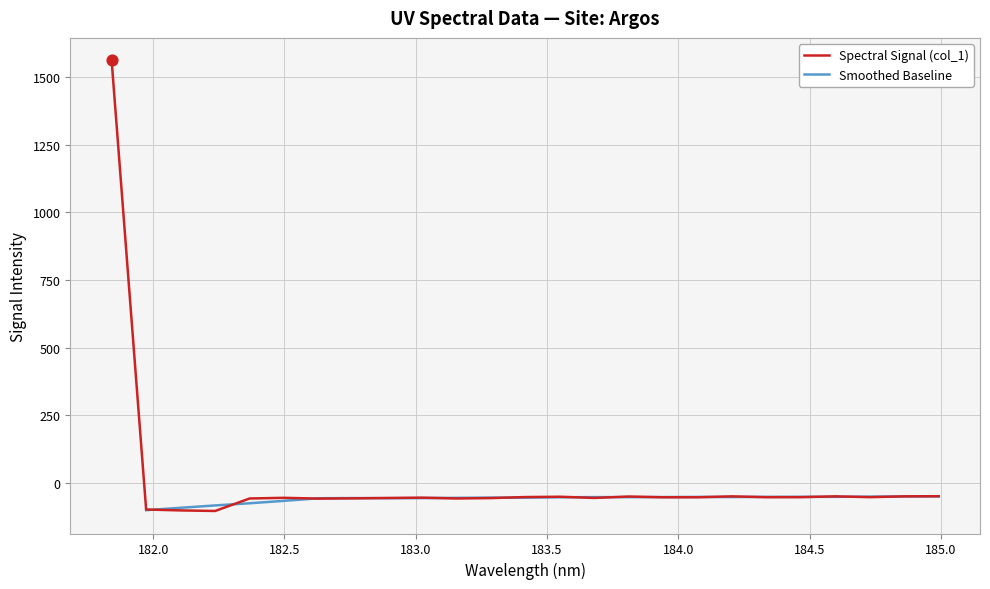

Which has a higher value, 182.2359681898 or 184.5979655002?

184.5979655002